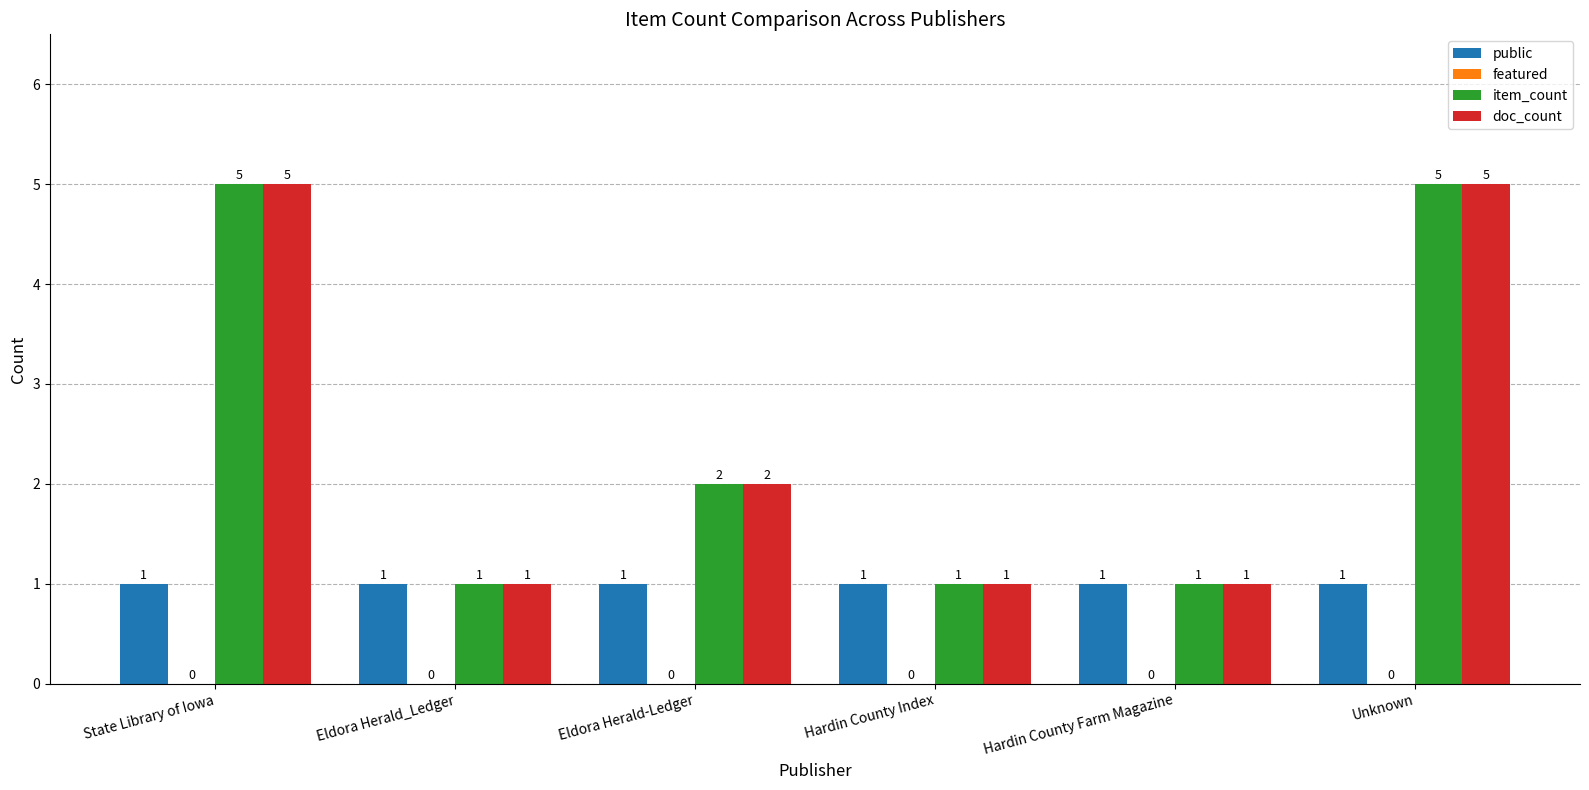

The public series shows 0 at Hardin County Farm Magazine. True or false?

False